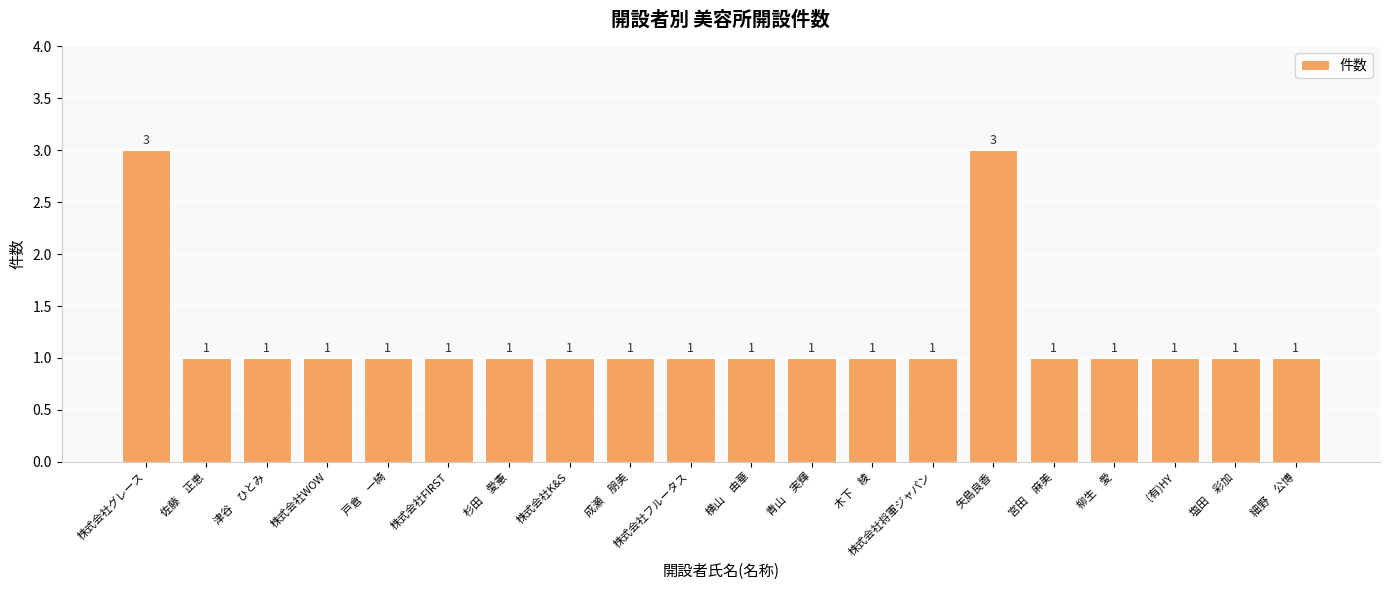

Count the values in the range 1 to 2.

18